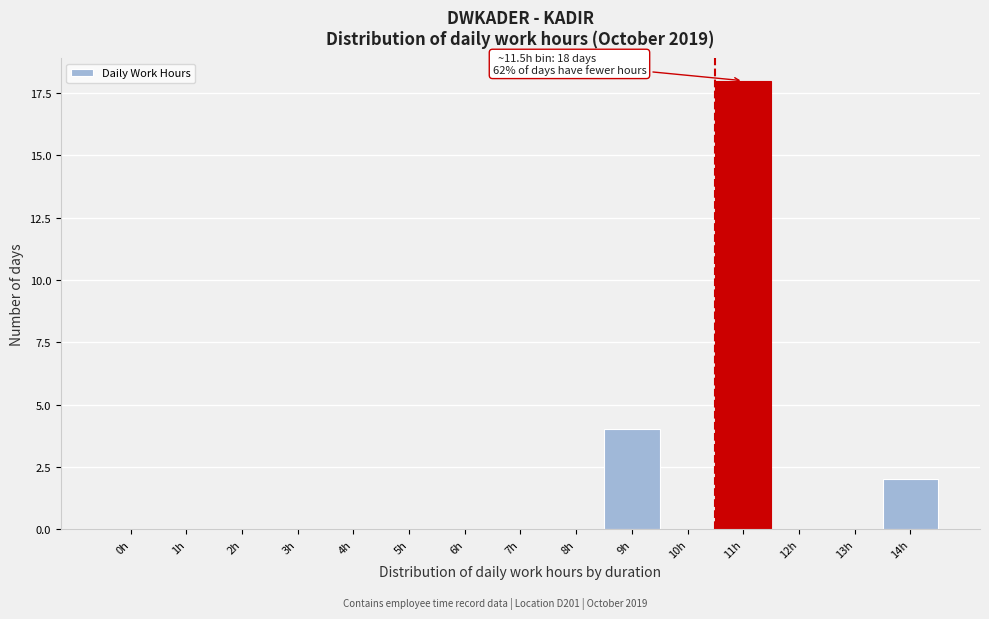

Reading left to right, what are all the values shown in this chart?

0h=0	1h=0	2h=0	3h=0	4h=0	5h=0	6h=0	7h=0	8h=0	9h=4	10h=0	11h=18	12h=0	13h=0	14h=2